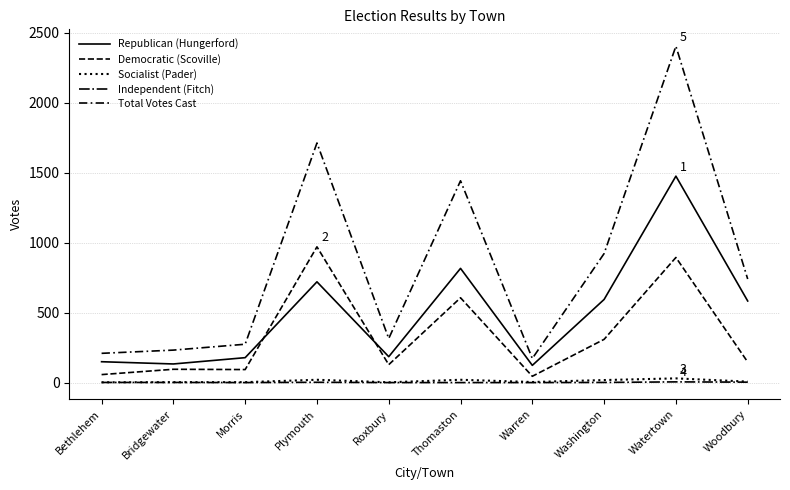

What is the maximum value shown in the chart?

2404